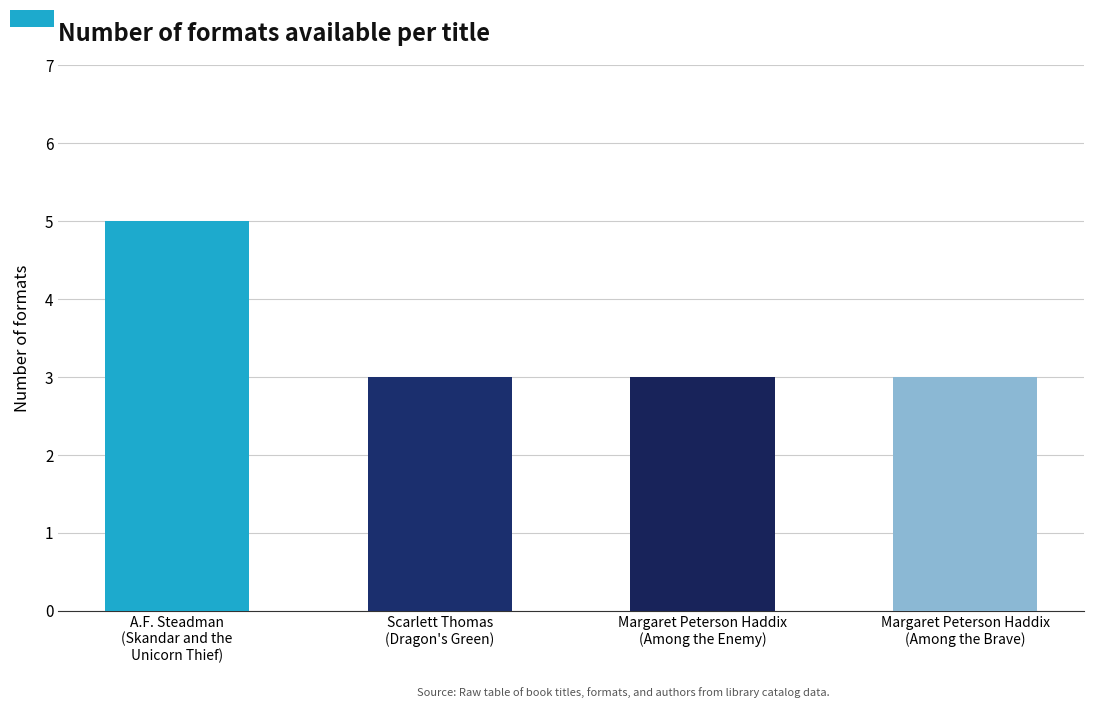

What is the ratio of the value at Margaret Peterson Haddix
(Among the Brave) to the value at Scarlett Thomas
(Dragon's Green)?

1.0